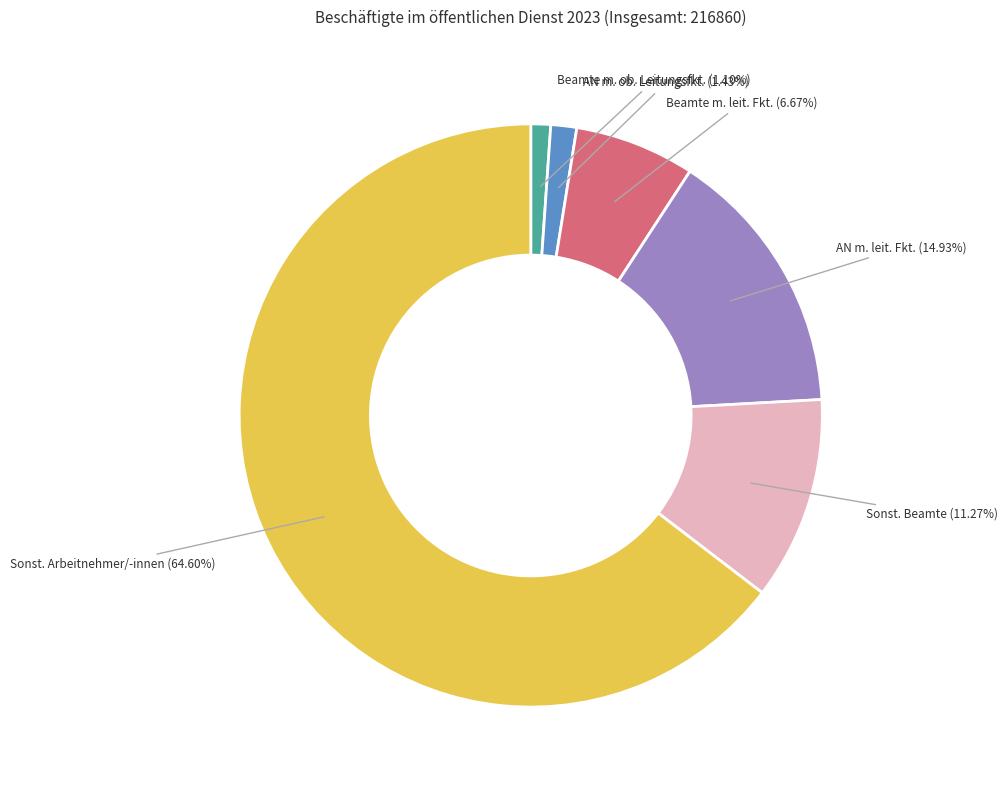

Which slice represents more than half of the pie?

Sonst. Arbeitnehmer/-innen